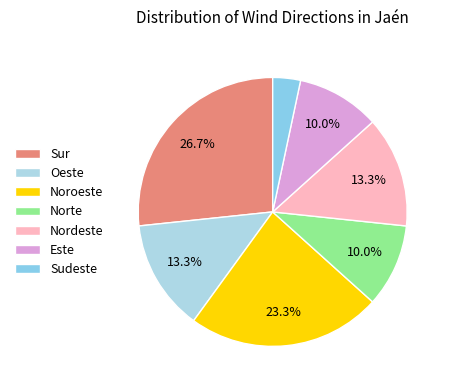

How many segments does this pie chart have?

7